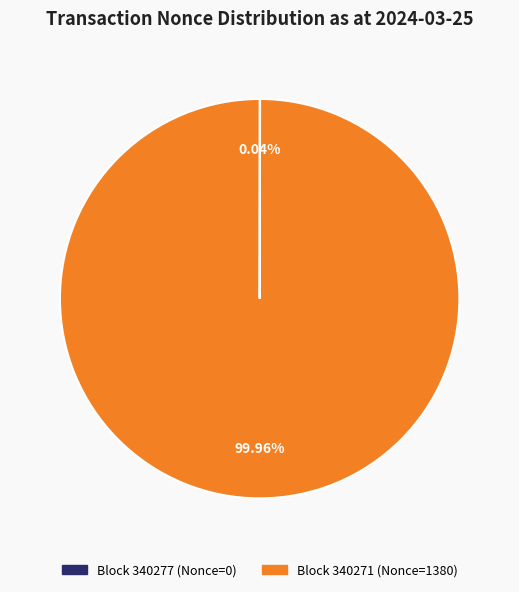

Is there a majority slice in this chart?

Yes